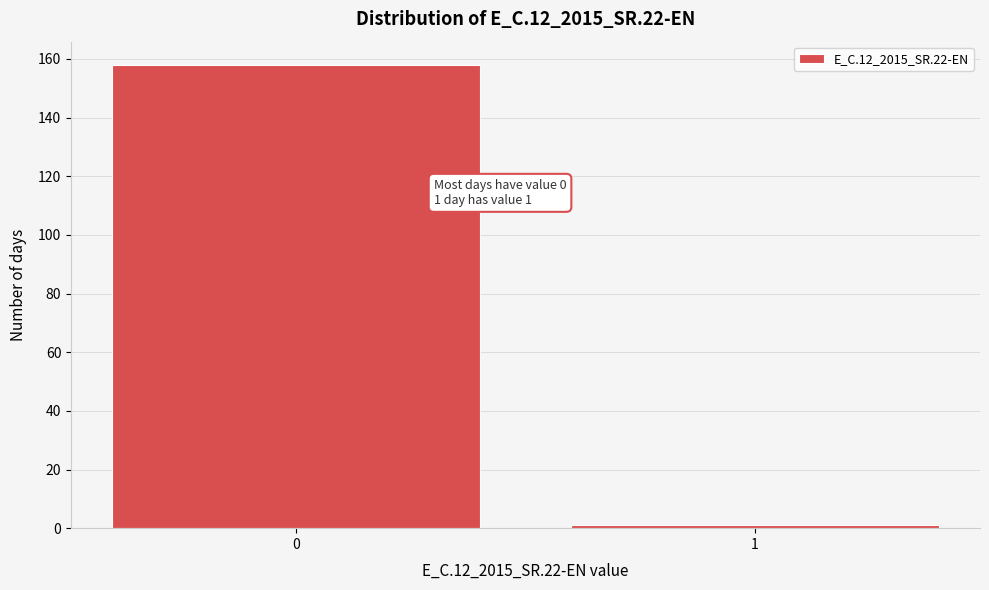

Reading left to right, list all the values displayed in this chart.

0=158	1=1